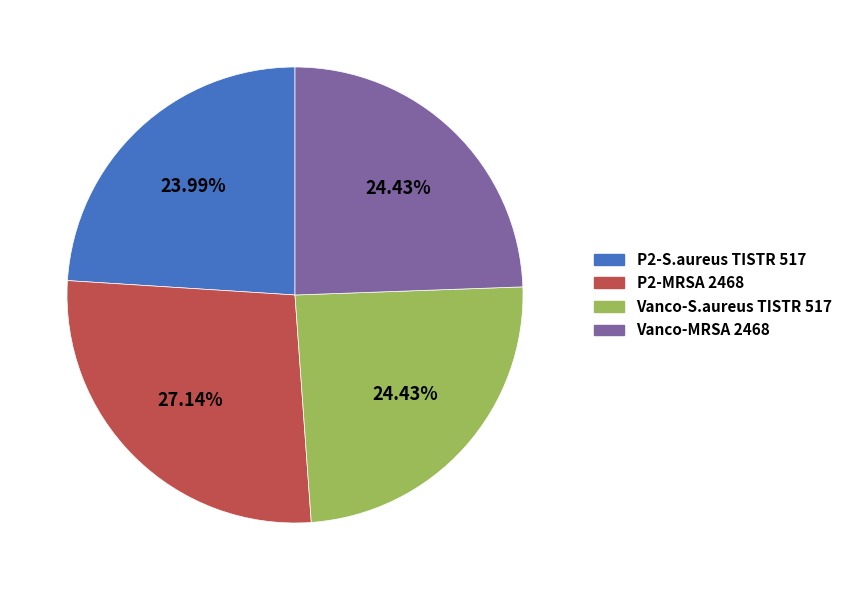

What percentage is the Vanco-S.aureus TISTR 517 slice, to the nearest percent?

24%